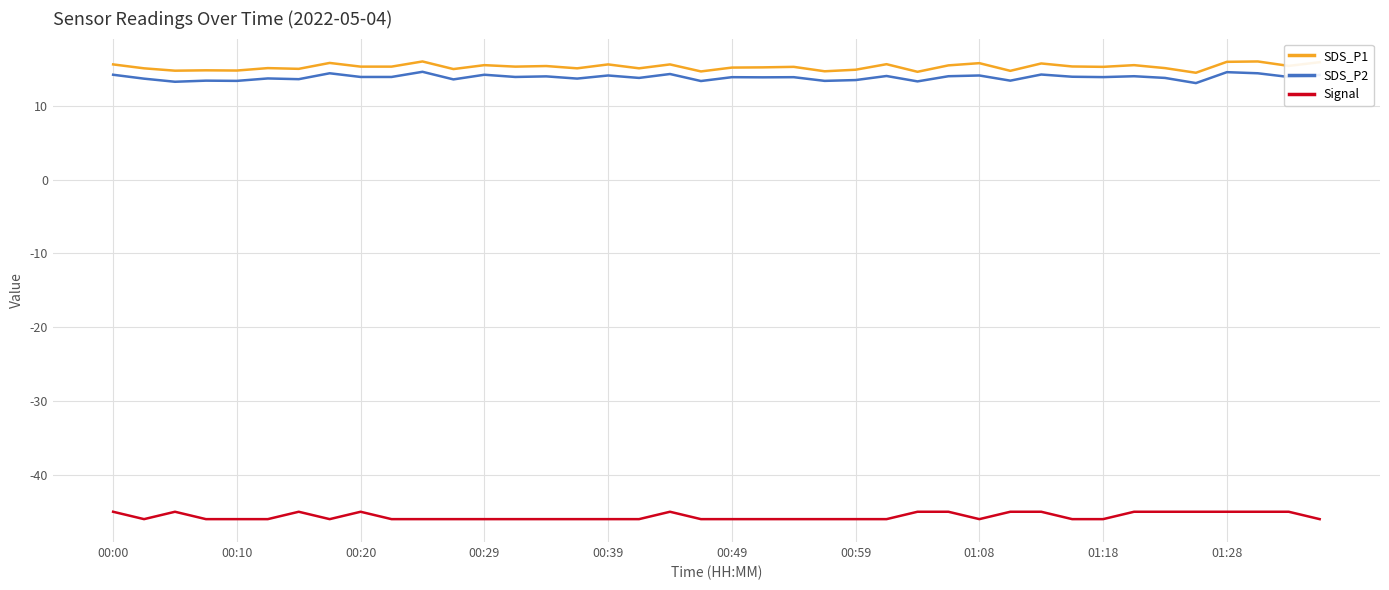

What are all the series names shown in the legend?

SDS_P1, SDS_P2, Signal